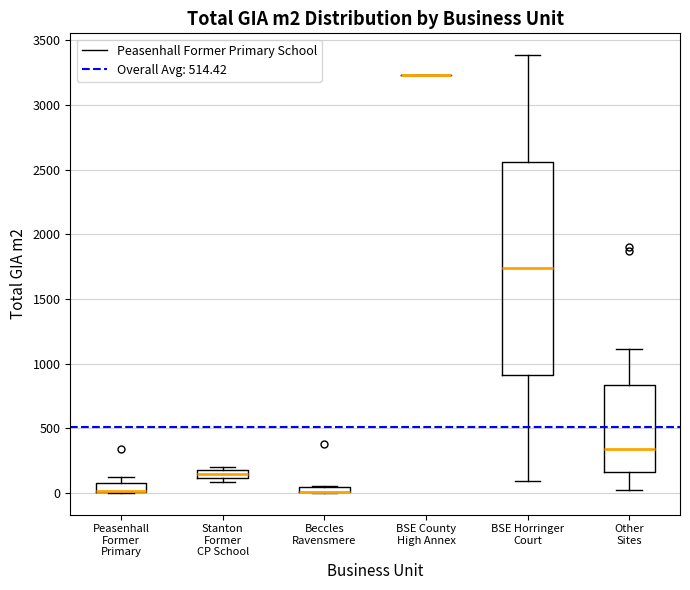

Where does the upper whisker of the box for Other Sites end on the y-axis? The values are not printed on the chart, so give them approximately, as read against the axis.

1100